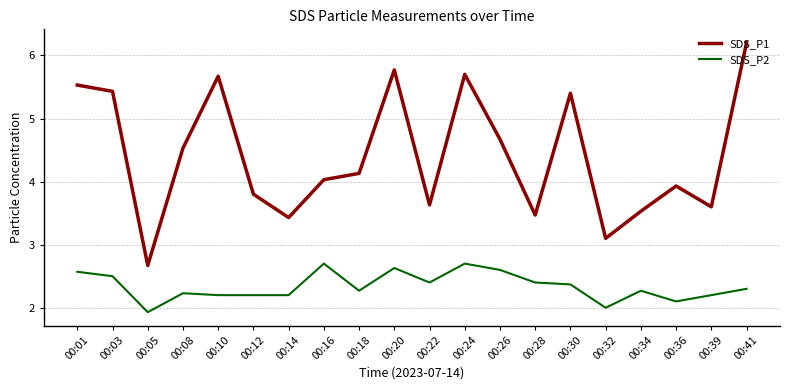

True or false: SDS_P1 and SDS_P2 cross at least once.

False